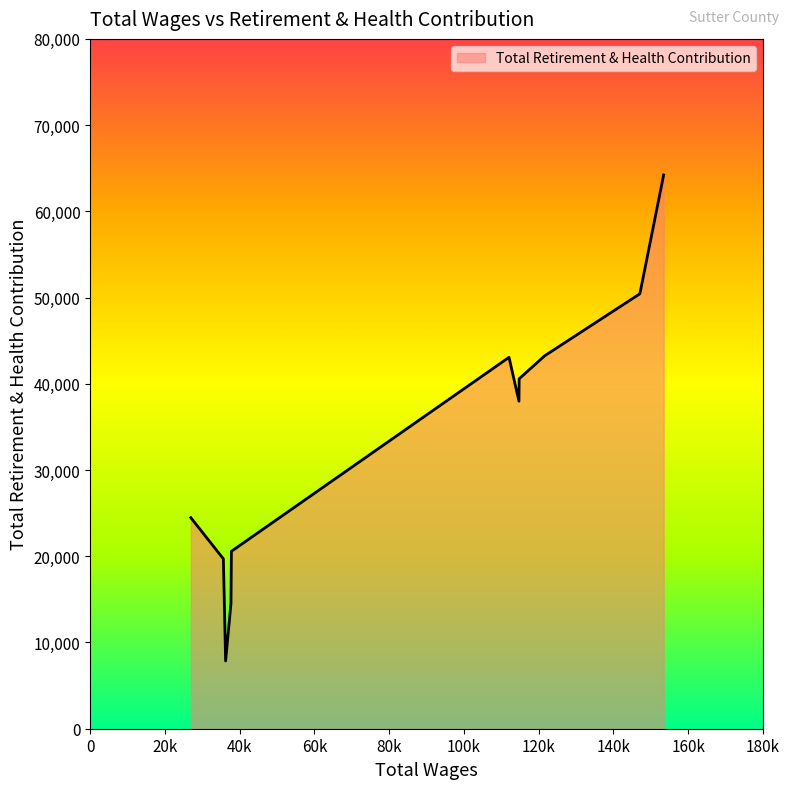

What is the greatest value displayed?

64222